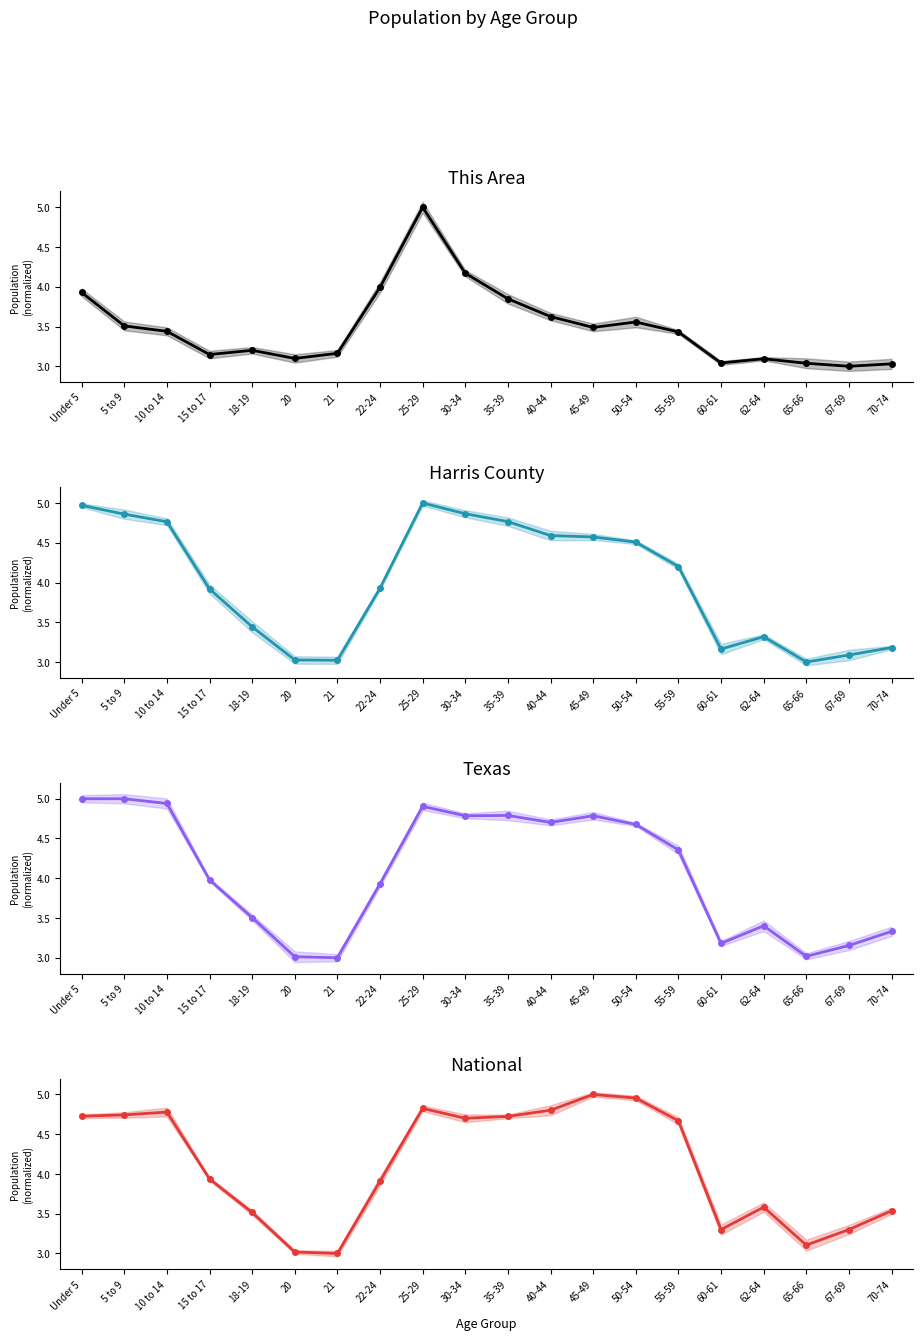

Which series has the largest total across all categories?

National